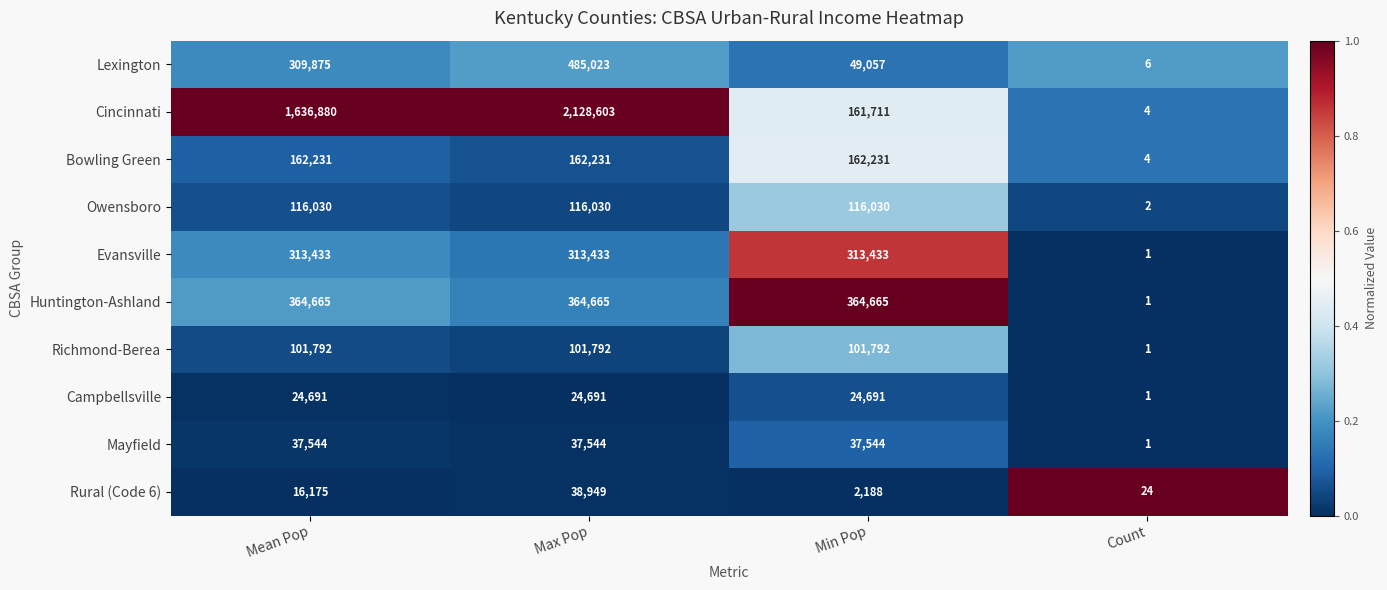

Which label corresponds to the smallest value in the chart?

Count